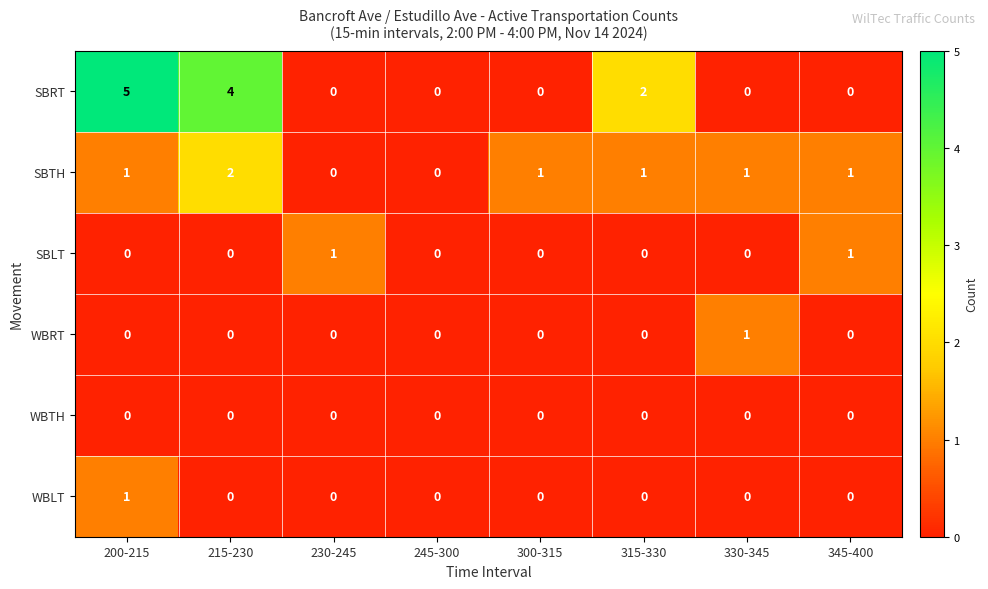

Which series has the largest range (max minus min)?

SBRT